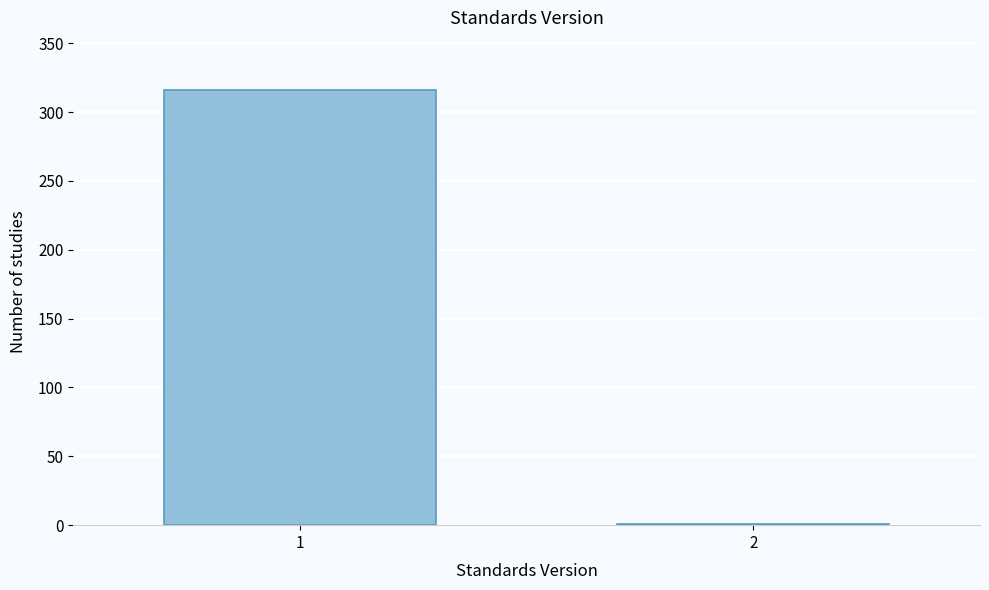

Reading left to right, extract all data points from this chart.

1=316	2=1